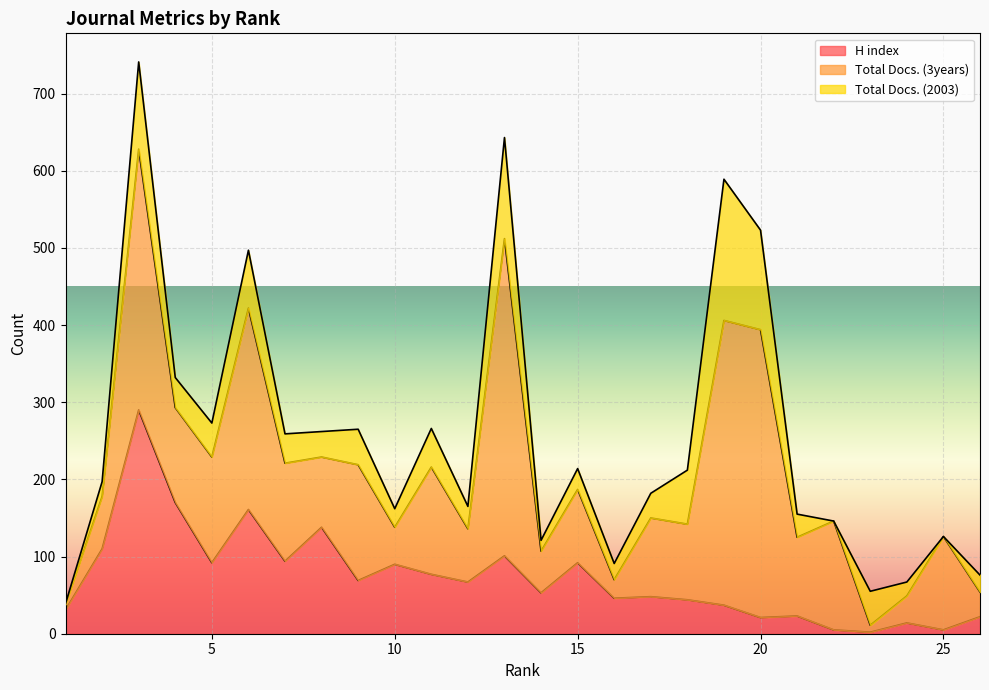

Between 14 and 17, which series saw the biggest shift?

Total Docs. (3years)